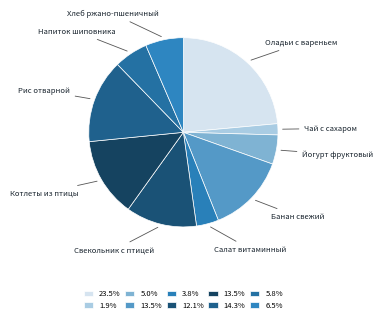

The Свекольник с птицей slice represents 12% of the pie. True or false?

True